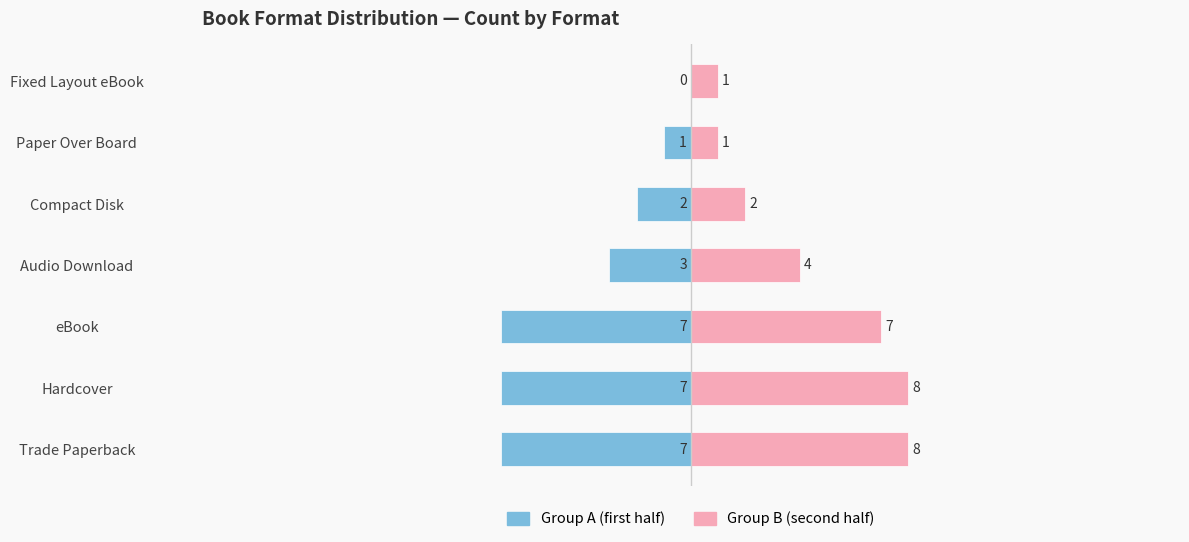

Between Audio Download and Hardcover, which is larger?

Audio Download